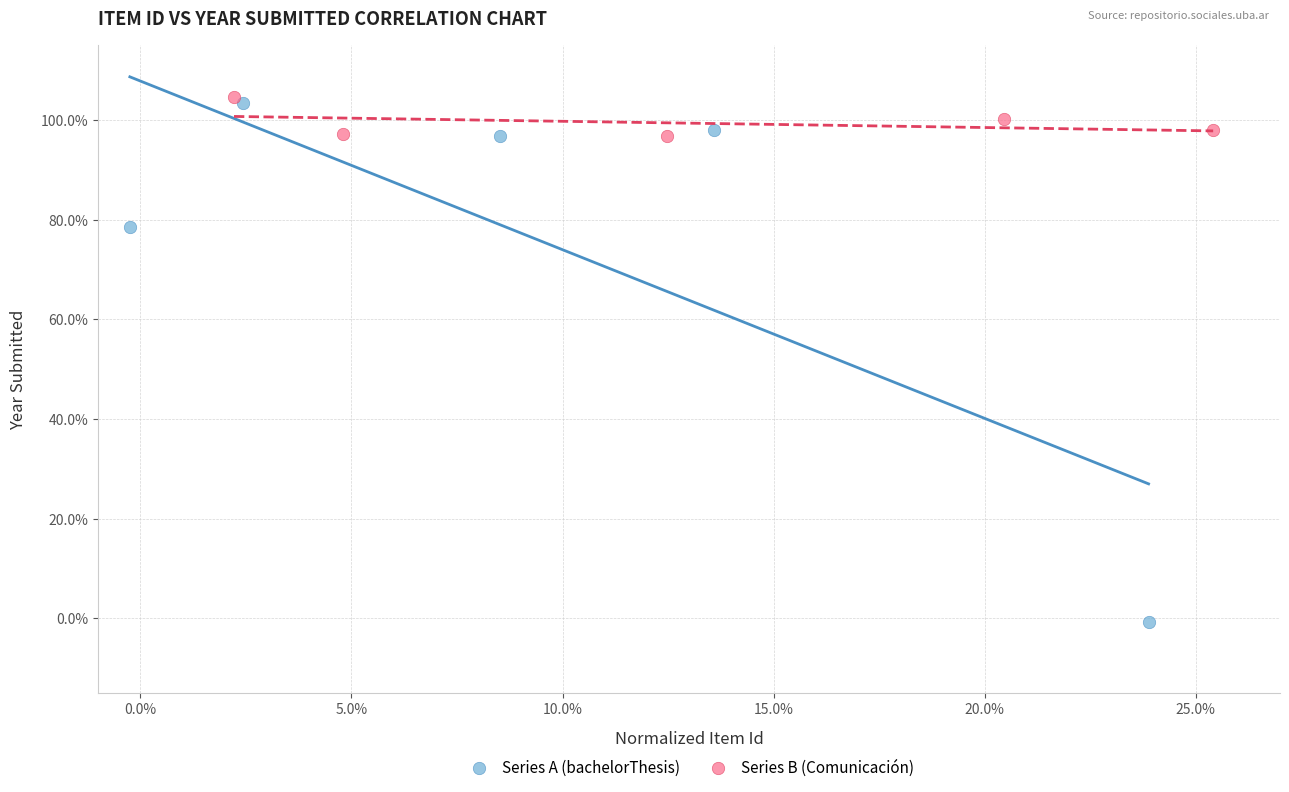

What are all the series names shown in the legend?

Series A (bachelorThesis), Series B (Comunicación)